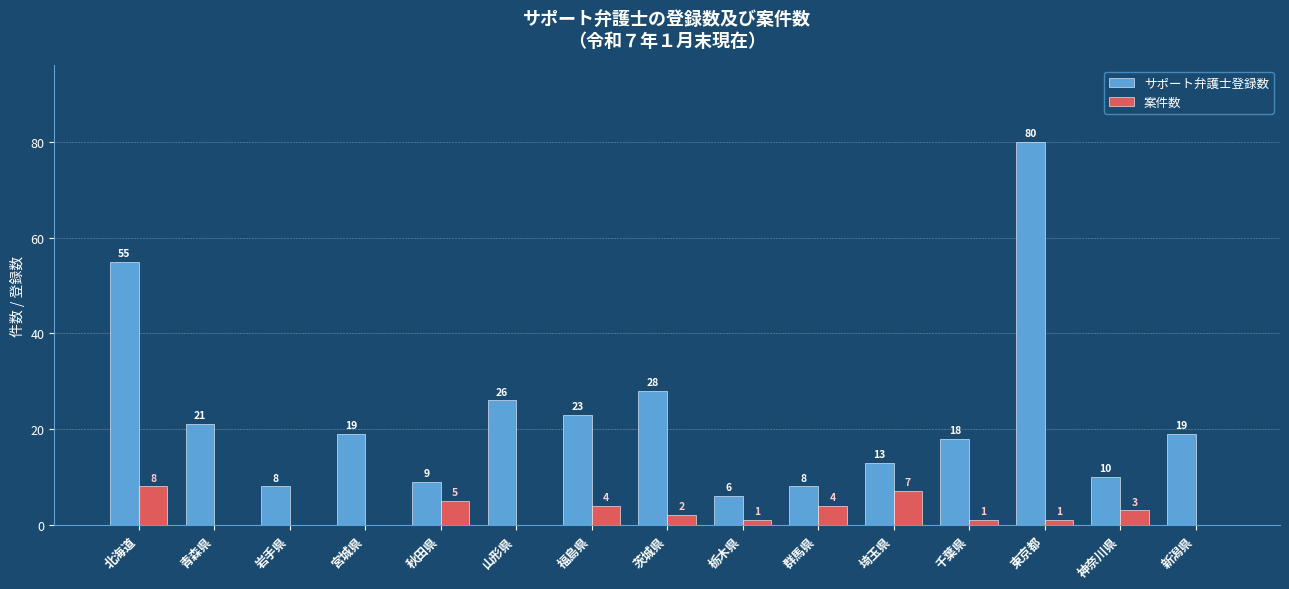

Is it true that サポート弁護士登録数 equals 13 at 埼玉県?

True